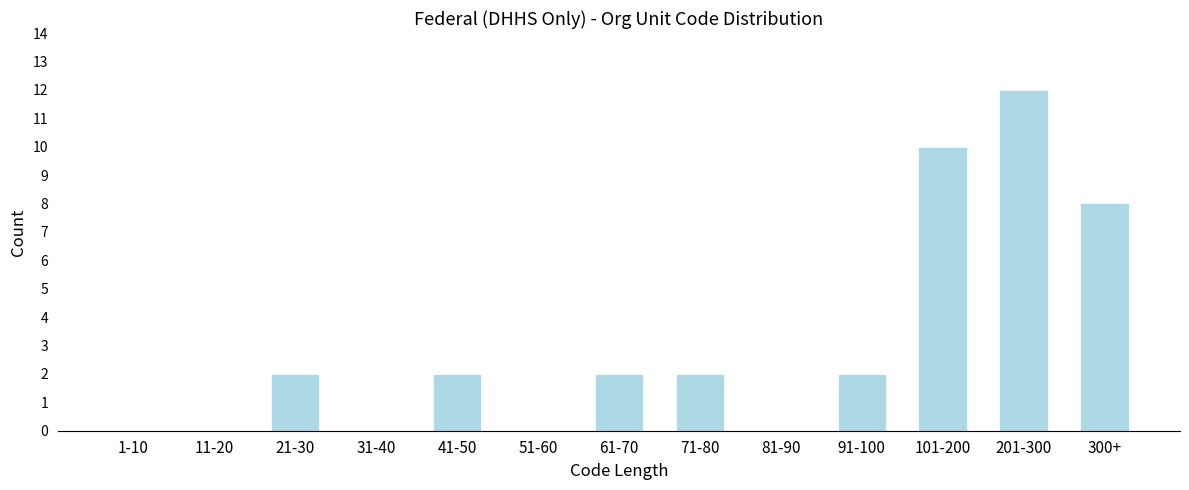

Reading right to left, list all the values displayed in this chart.

300+=8	201-300=12	101-200=10	91-100=2	81-90=0	71-80=2	61-70=2	51-60=0	41-50=2	31-40=0	21-30=2	11-20=0	1-10=0